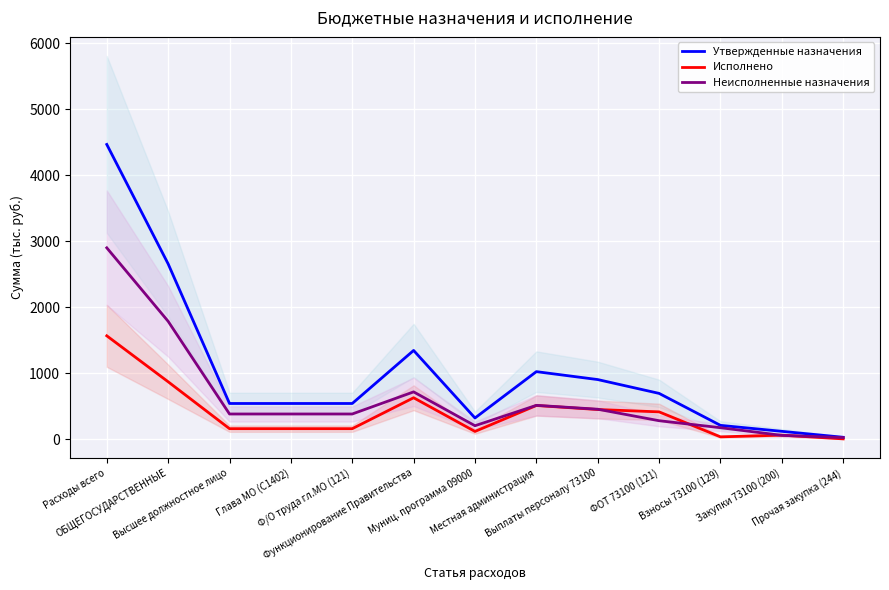

How many lines are shown in the chart?

3